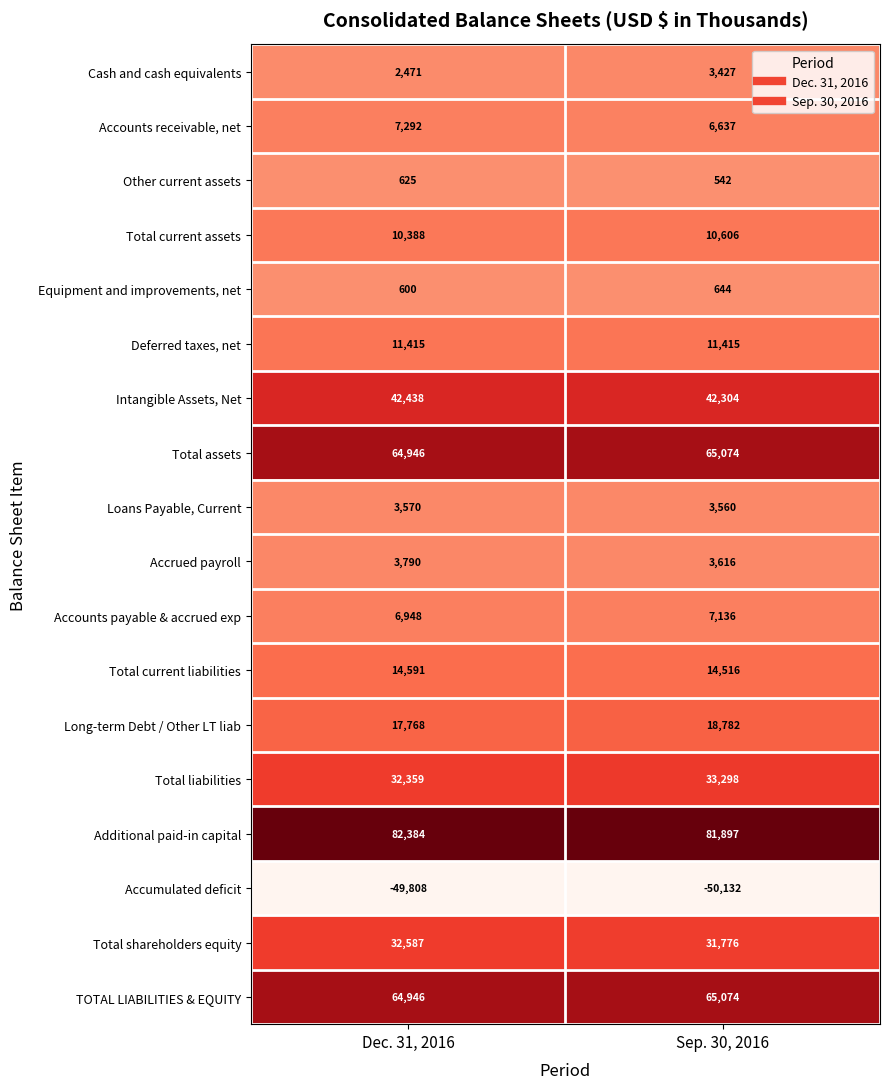

True or false: Intangible Assets, Net has a value of 26484 at Sep. 30, 2016.

False